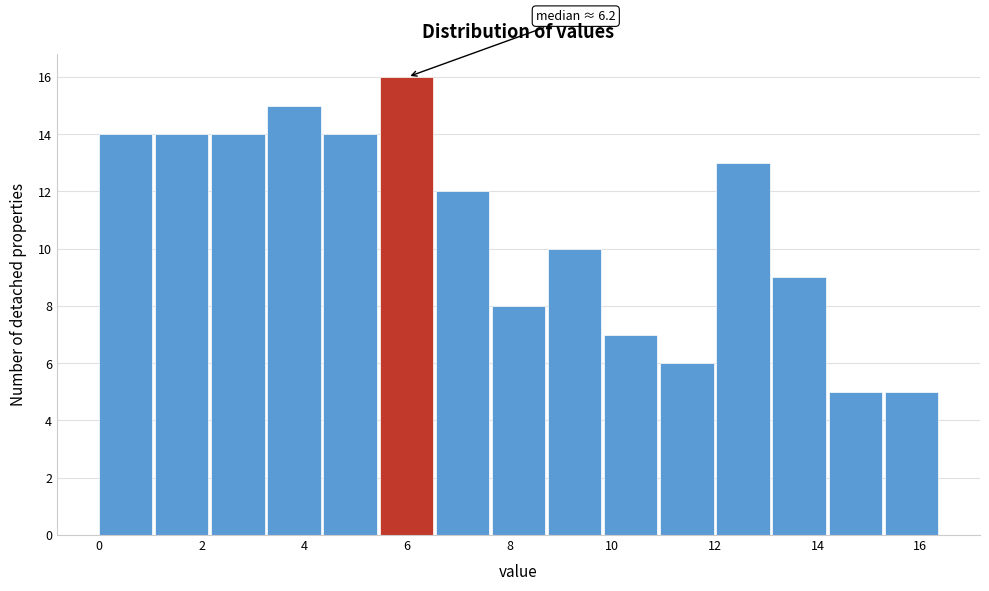

Over which range of the x-axis is the bar tallest?

5.4 to 6.6